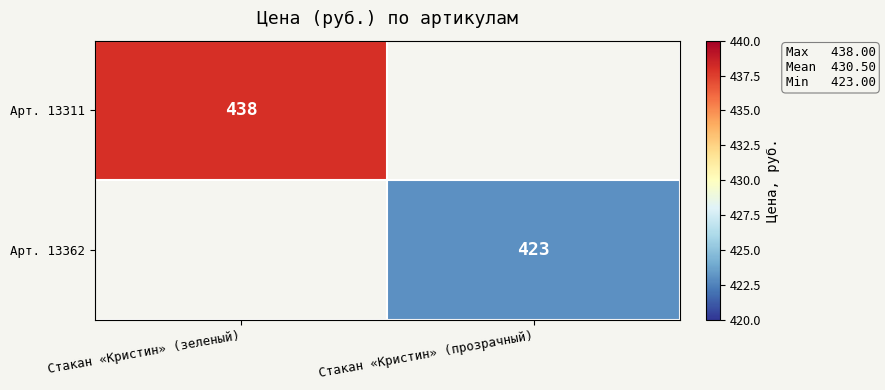

The Арт. 13362 series shows 423 at Стакан «Кристин» (прозрачный). True or false?

True